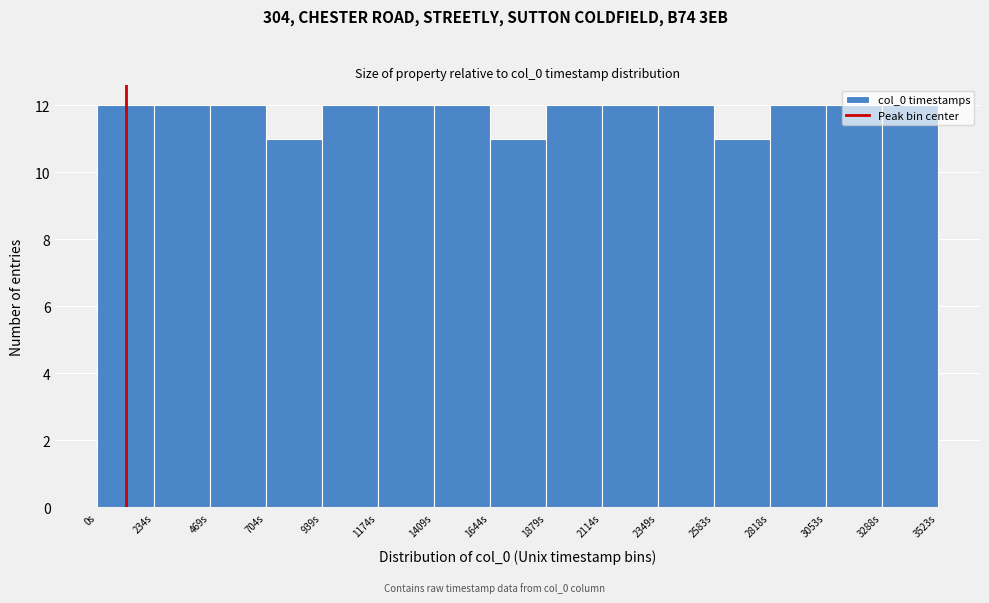

Between 1409s and 2583s, which is larger?

1409s